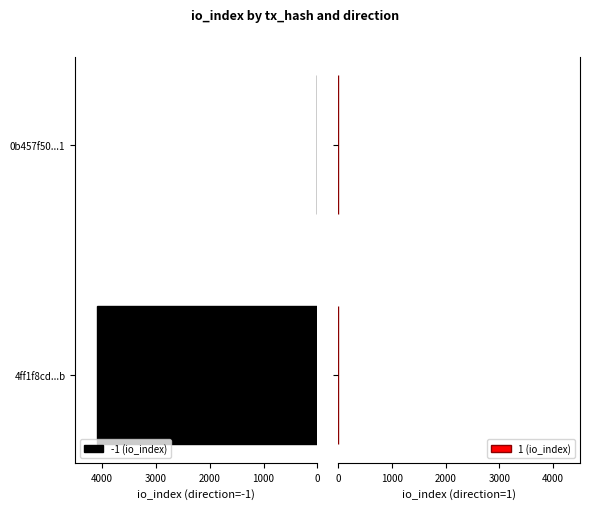

At which label does -1 (io_index) reach its peak?

4ff1f8cd...b